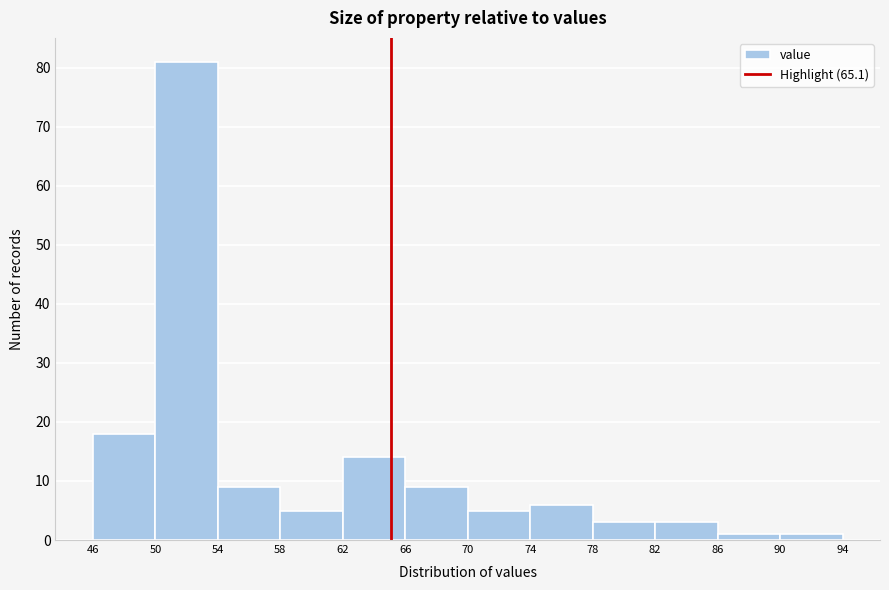

Reading left to right, transcribe this chart: for each bar, give the range it covers on the x-axis and its height. The values are not printed on the chart, so give them approximately, as read against the axis.

46 to 50: 18
50 to 54: 81
54 to 58: 9
58 to 62: 5
62 to 66: 14
66 to 70: 9
70 to 74: 5
74 to 78: 6
78 to 82: 3
82 to 86: 3
86 to 90: 1
90 to 94: 1